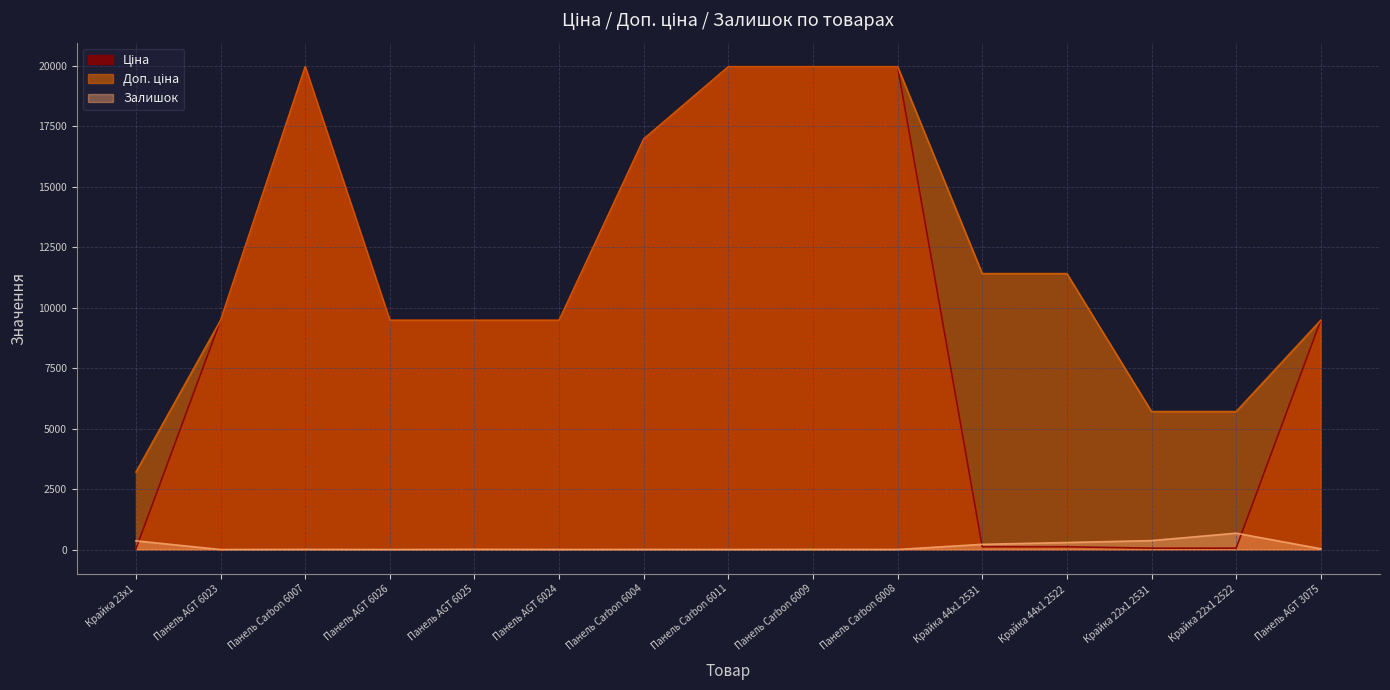

What is the total value across all series at Панель Carbon 6008?

39931.3